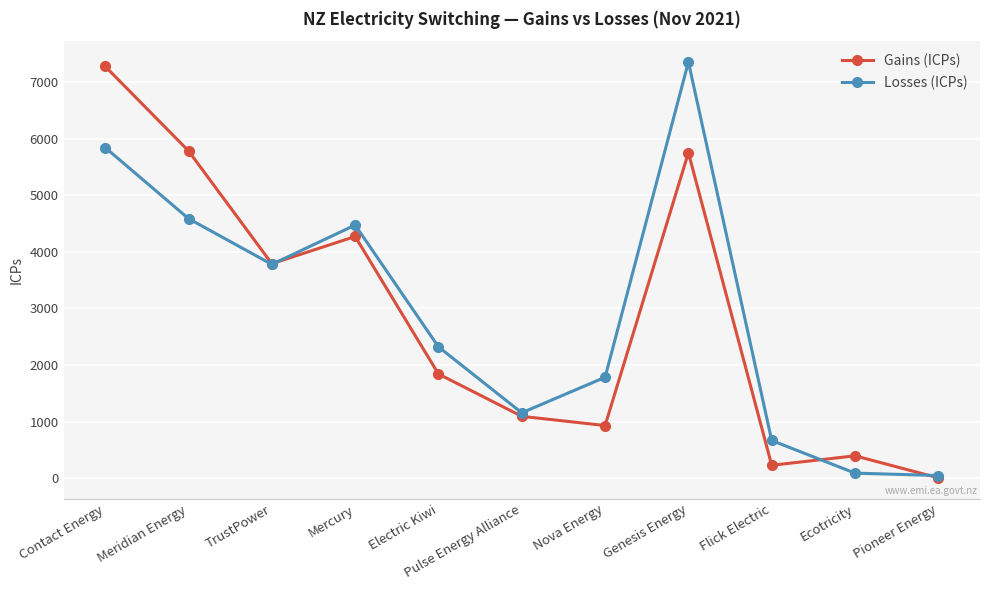

The Losses (ICPs) series shows 3071 at Genesis Energy. True or false?

False